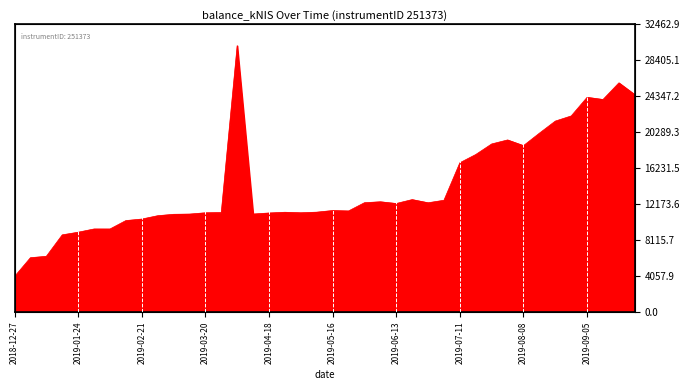

List the labels in order of value, largest first.

2019-04-04, 2019-09-19, 2019-09-26, 2019-09-05, 2019-09-12, 2019-08-29, 2019-08-22, 2019-08-15, 2019-08-01, 2019-07-25, 2019-08-08, 2019-07-18, 2019-07-11, 2019-06-20, 2019-07-04, 2019-06-06, 2019-05-30, 2019-06-27, 2019-06-13, 2019-05-16, 2019-05-23, 2019-05-07, 2019-04-24, 2019-03-28, 2019-05-02, 2019-03-20, 2019-04-18, 2019-04-11, 2019-03-14, 2019-03-07, 2019-02-28, 2019-02-21, 2019-02-14, 2019-01-31, 2019-02-07, 2019-01-24, 2019-01-17, 2019-01-10, 2019-01-03, 2018-12-27